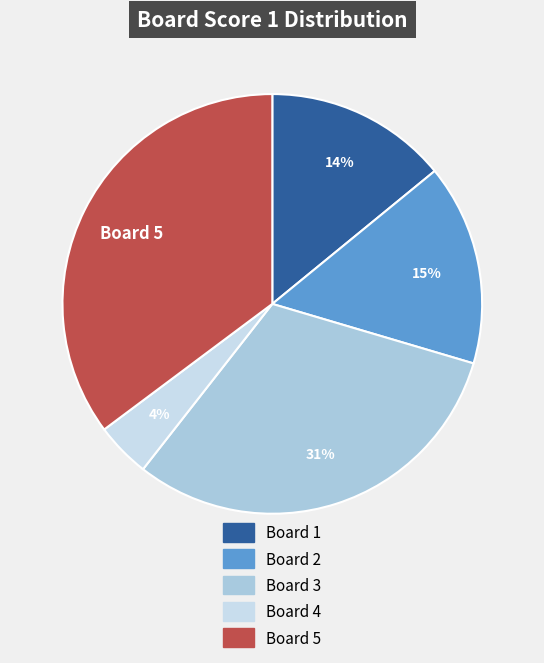

Is there a majority slice in this chart?

No